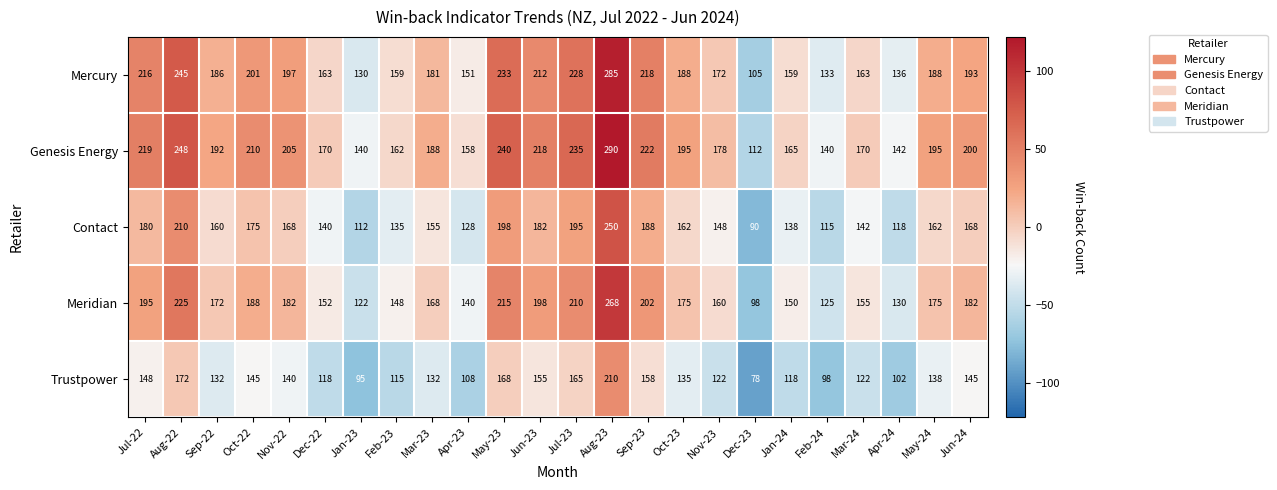

Which series has the widest spread of values?

Mercury